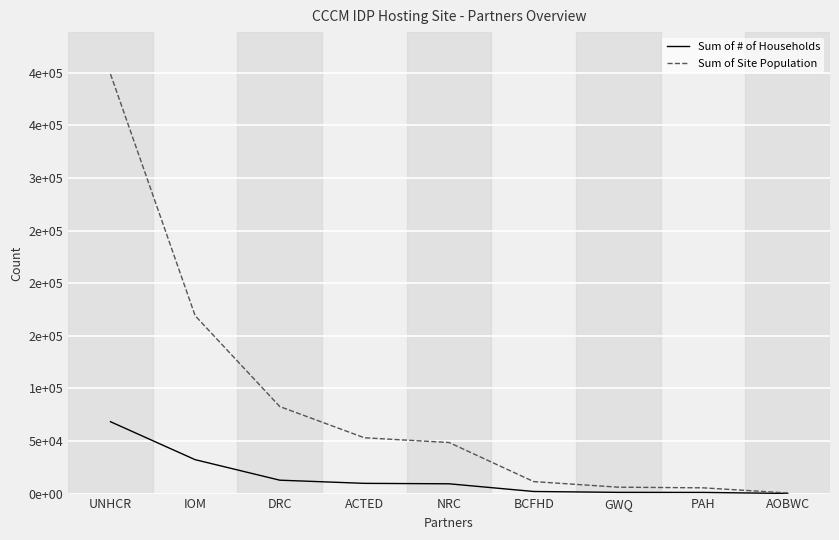

Which series changed the most between UNHCR and IOM?

Sum of Site Population